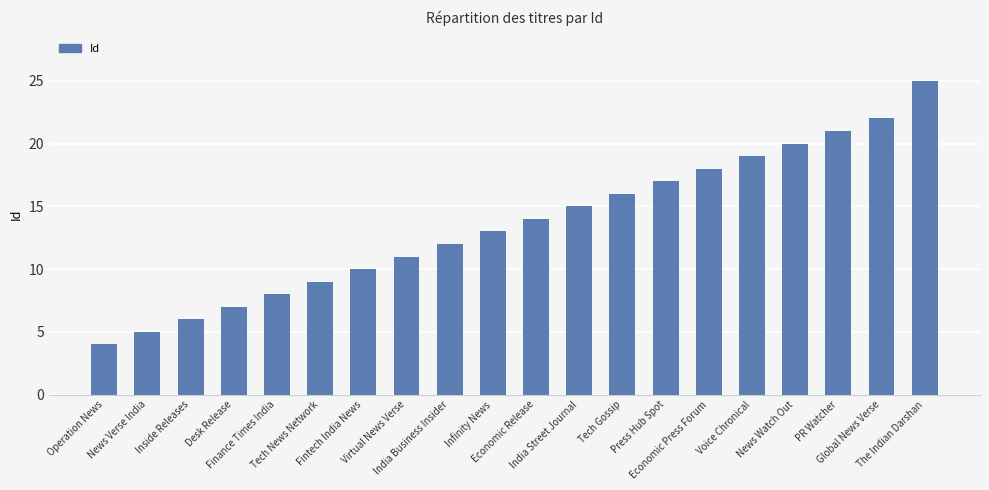

What position from the right is Virtual News Verse?

13